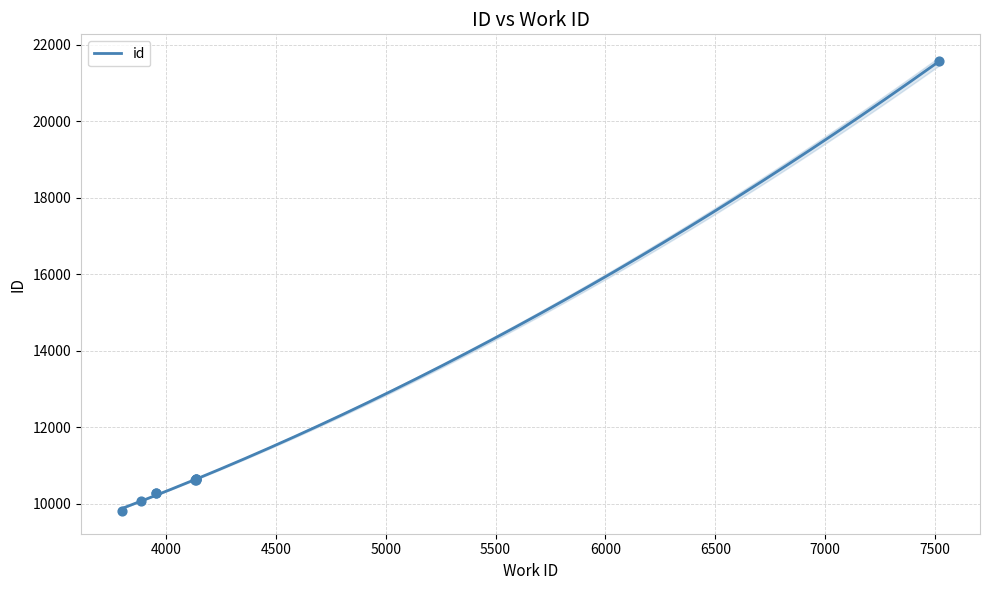

What is the change in value from 3953 to 4132?

+329